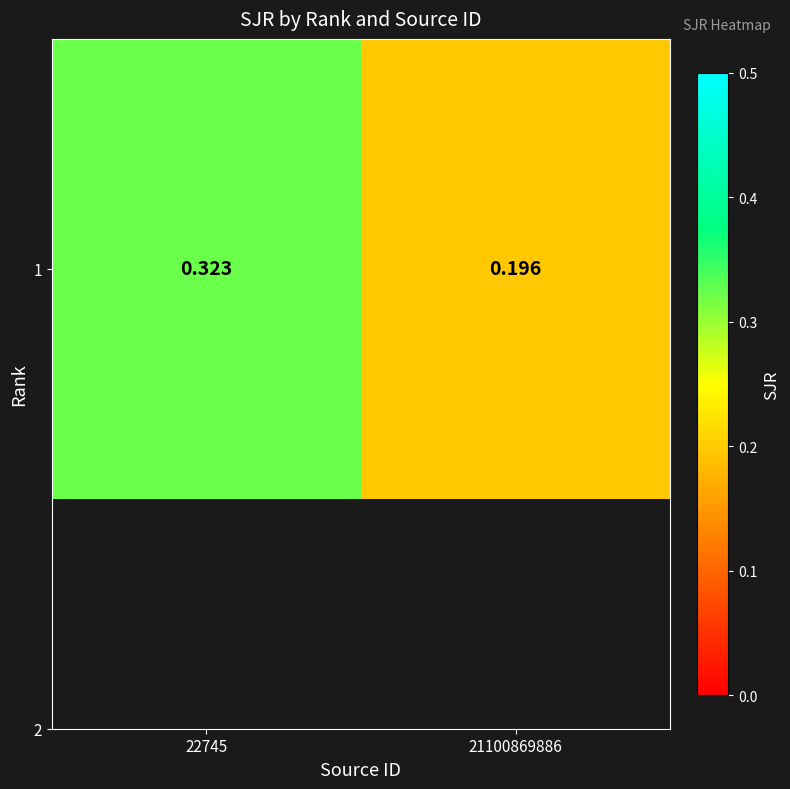

What is the average value?

0.3